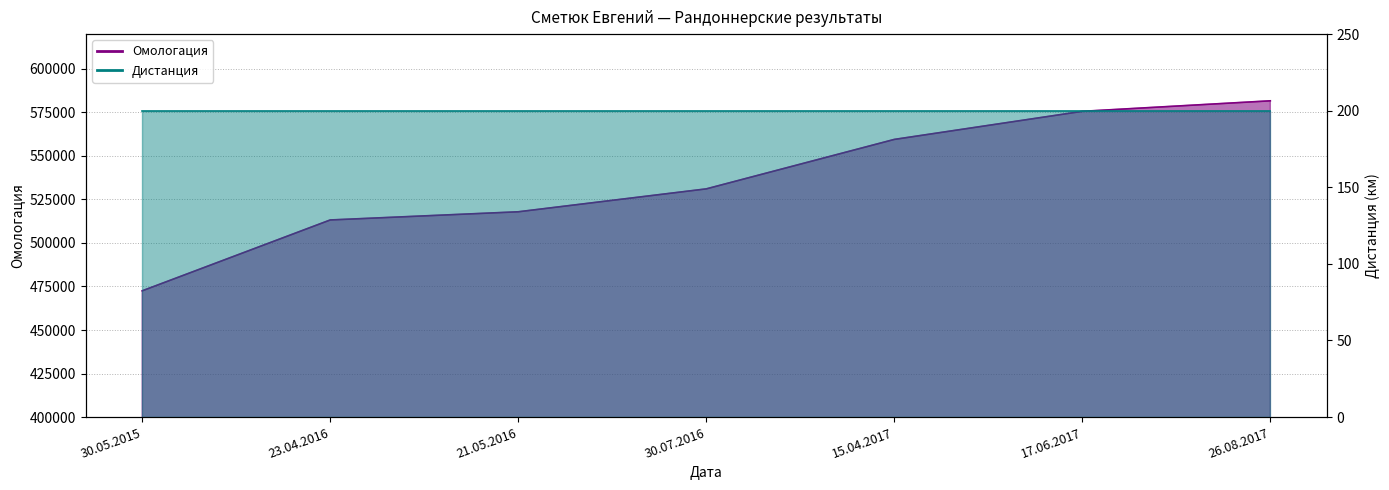

Between 26.08.2017 and 15.04.2017, which is larger?

26.08.2017